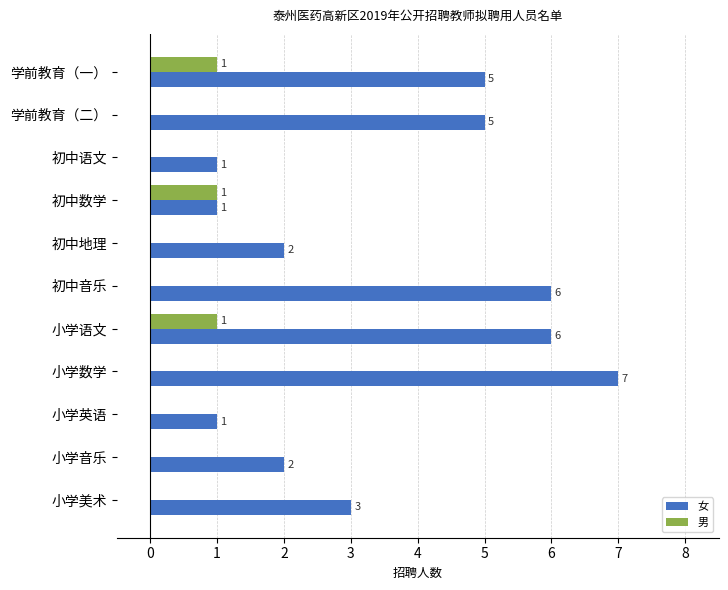

What value does the 女 series have at 初中音乐?

6